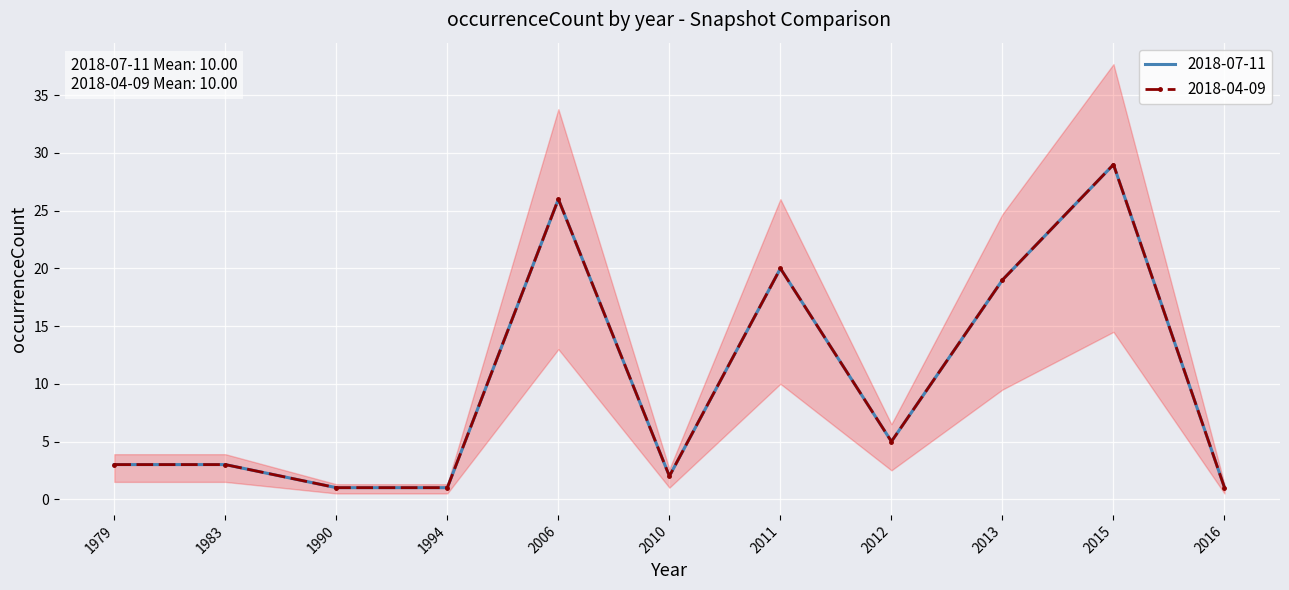

At which category does 2018-04-09 reach its first local valley?

2010